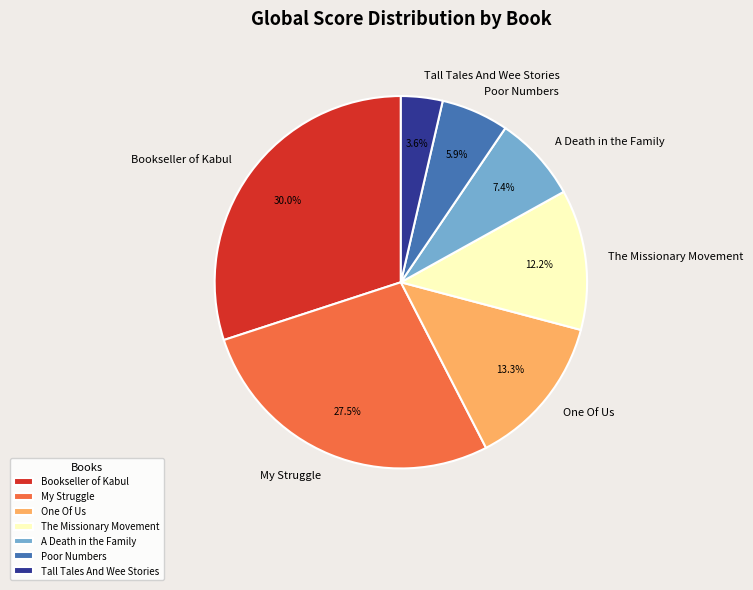

What is the largest slice in the pie chart?

Bookseller of Kabul